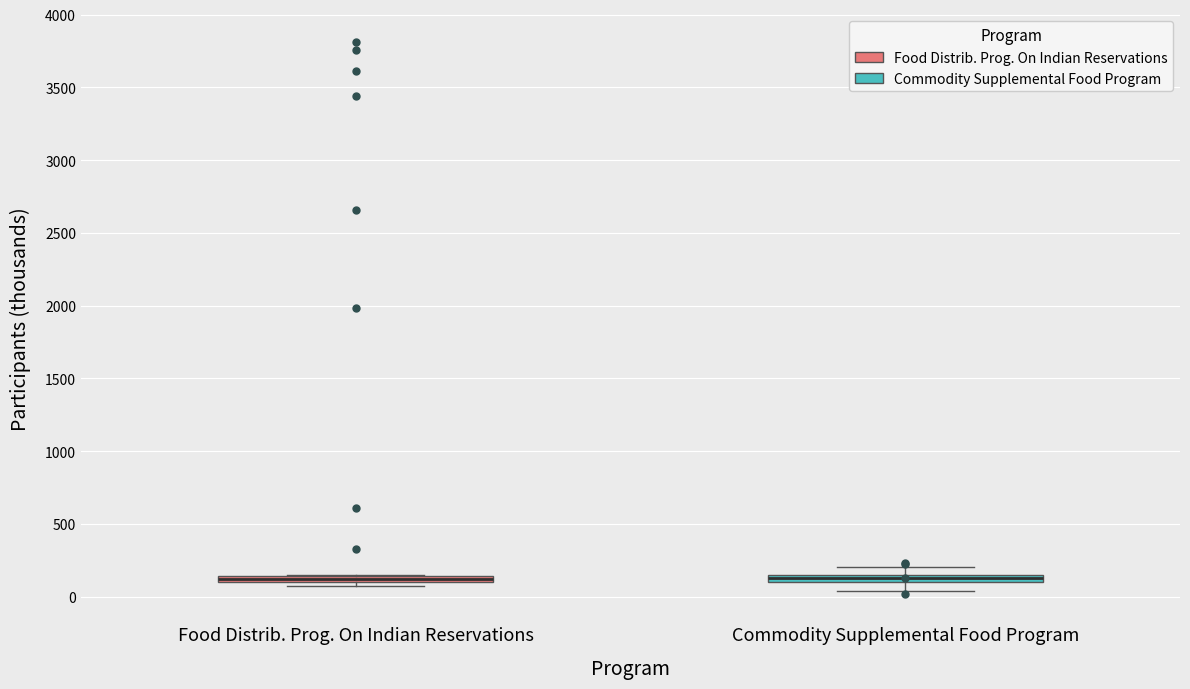

Where is the lower edge of the box for Food Distrib. Prog. On Indian Reservations on the y-axis? The values are not printed on the chart, so give them approximately, as read against the axis.

100